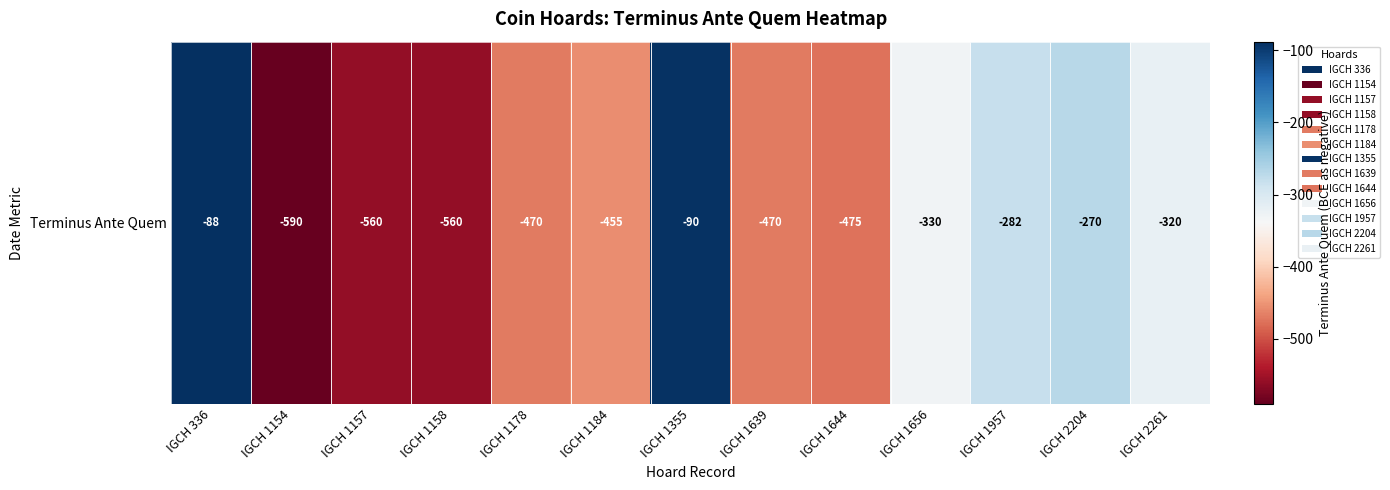

What is the average value?

-382